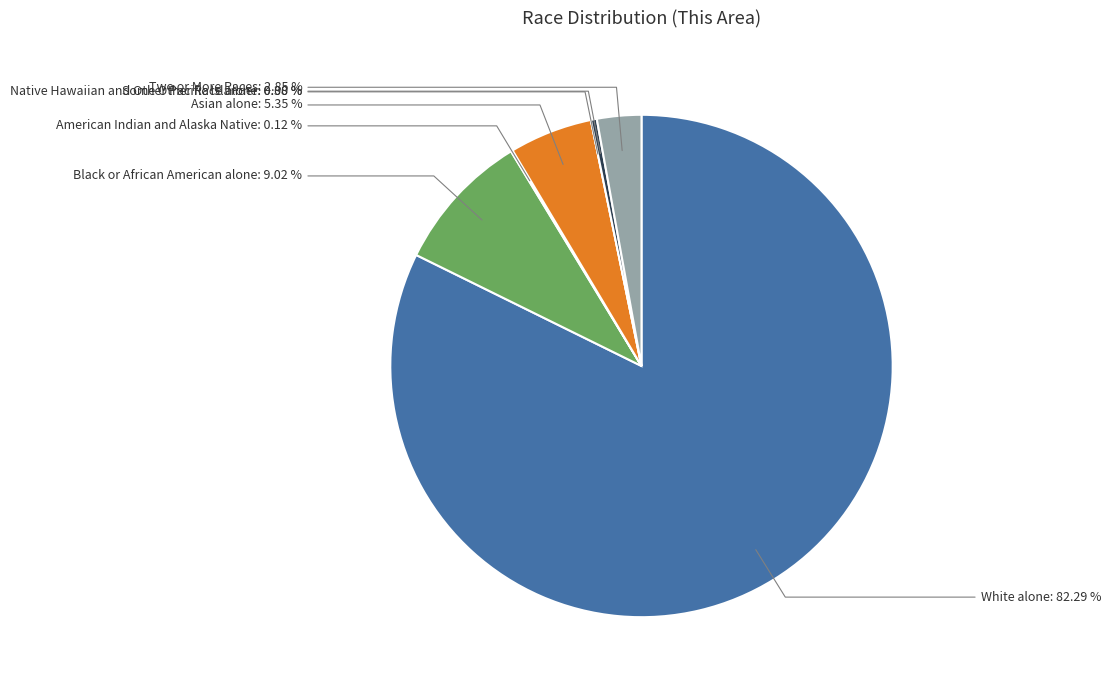

Does any single category account for the majority?

Yes